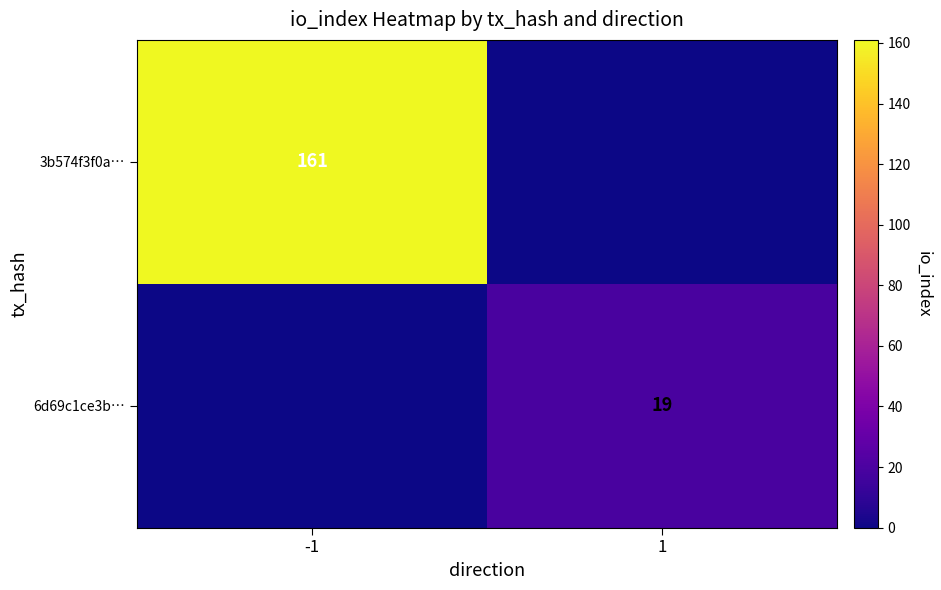

Count the number of categories in the chart.

2